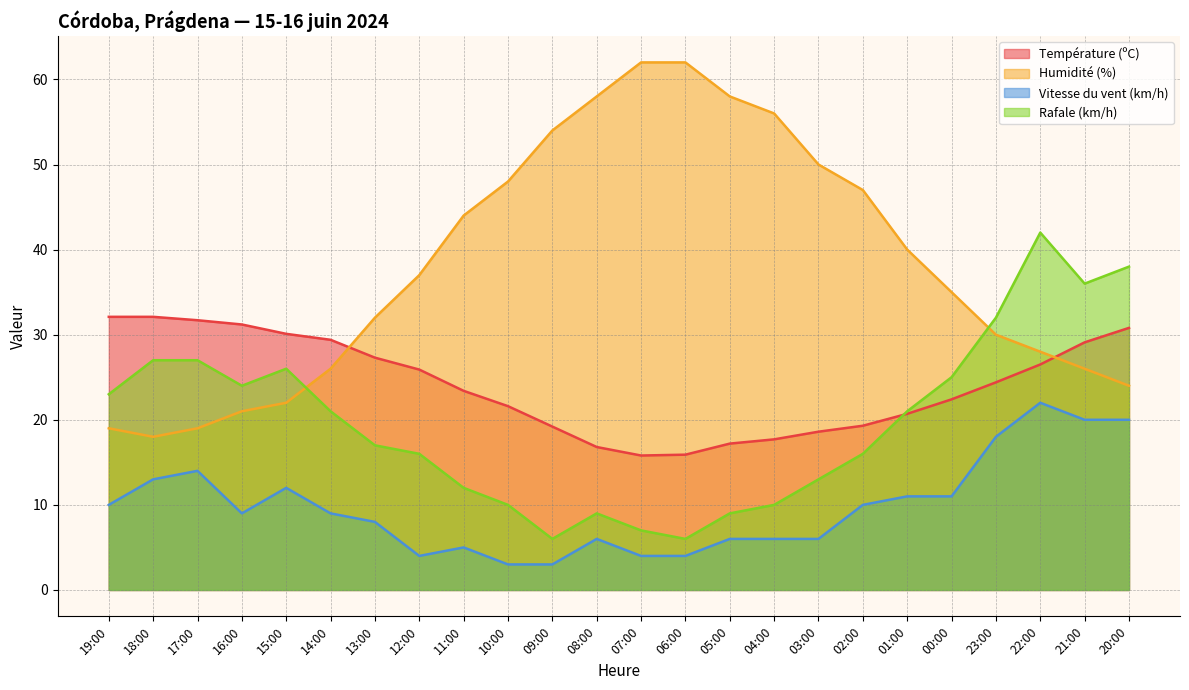

At which category does Vitesse du vent (km/h) reach its first local valley?

16:00